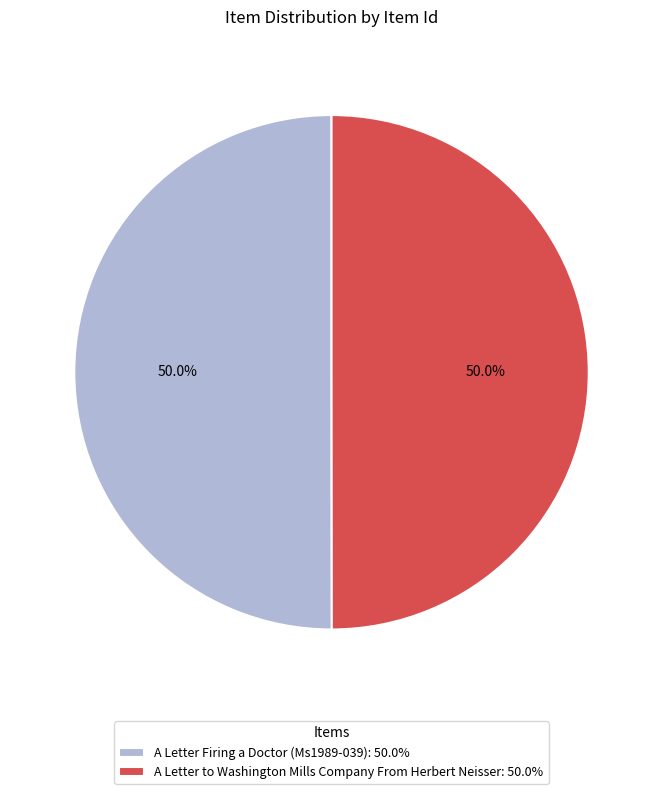

To the nearest percent, what is the combined percentage of A Letter Firing a Doctor (Ms1989-039) and A Letter to Washington Mills Company From Herbert Neisser?

100%